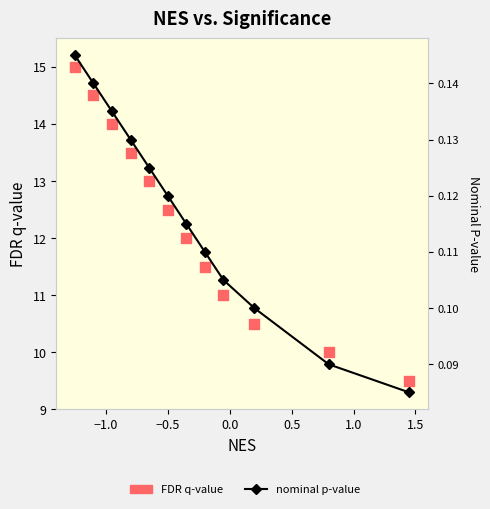

Which series reaches the maximum Y coordinate?

FDR q-value